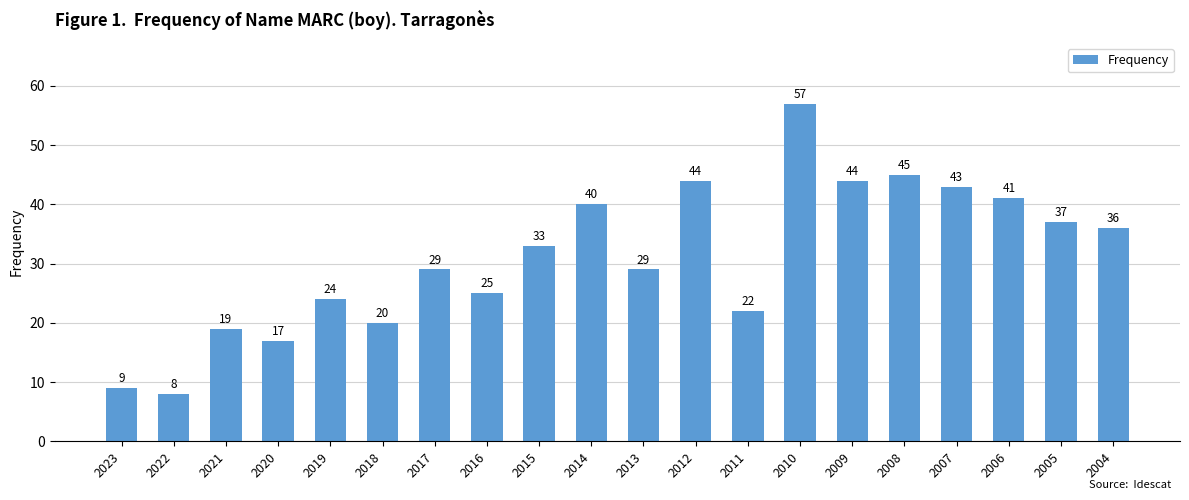

Between 2004 and 2008, which is larger?

2008